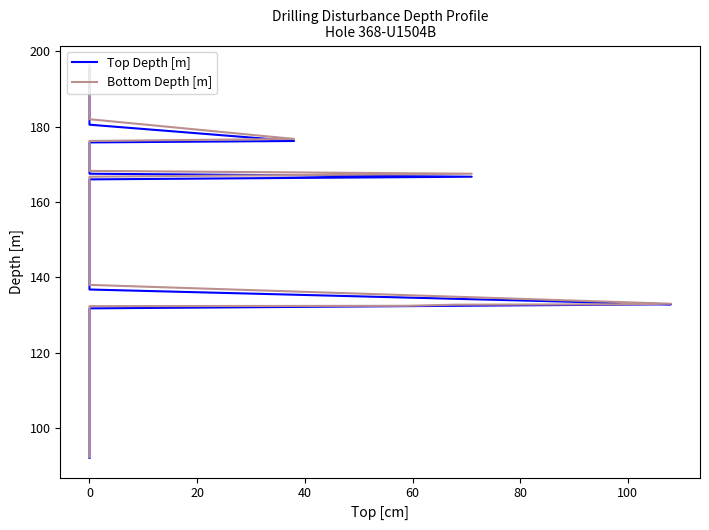

How many lines are shown in the chart?

2